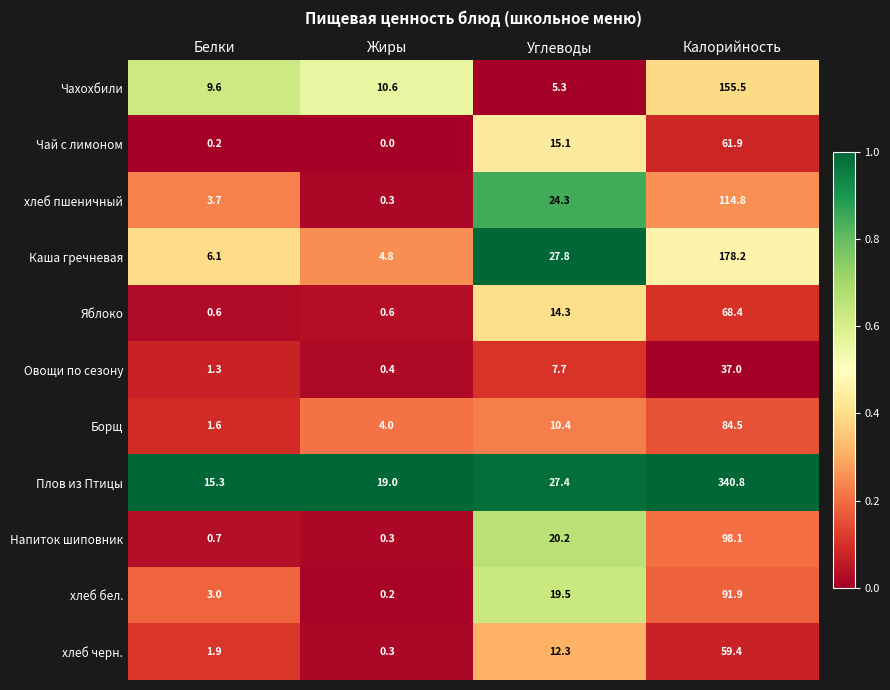

What is the difference between the maximum and minimum values in the Каша гречневая series?

173.4